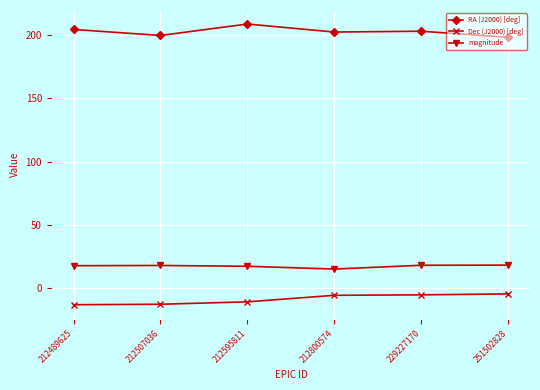

What is the difference between the maximum and minimum values in the Dec (J2000) [deg] series?

8.5